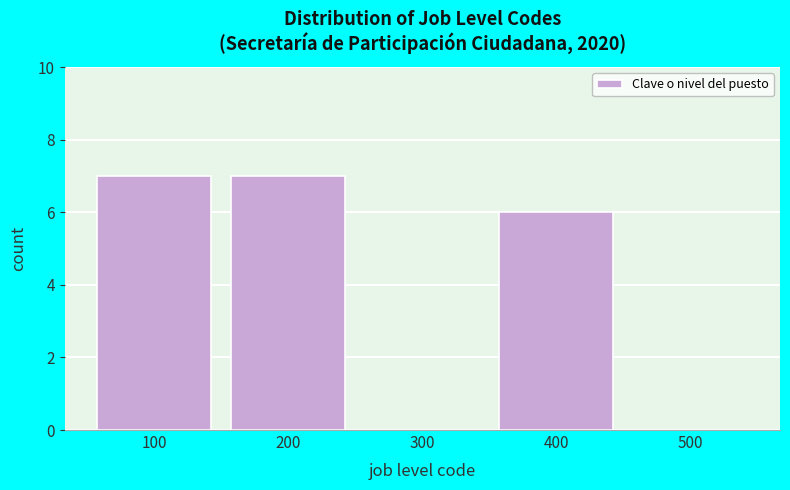

Reading right to left, extract all data points from this chart.

500=0	400=6	300=0	200=7	100=7